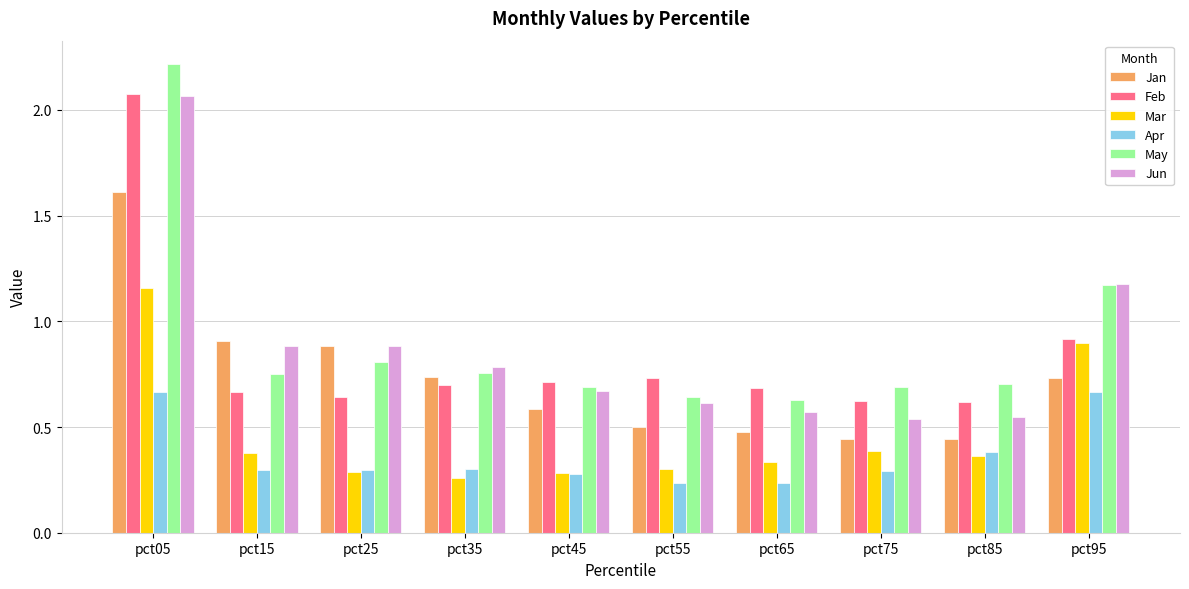

Is it true that Jan equals 0.3 at pct85?

False